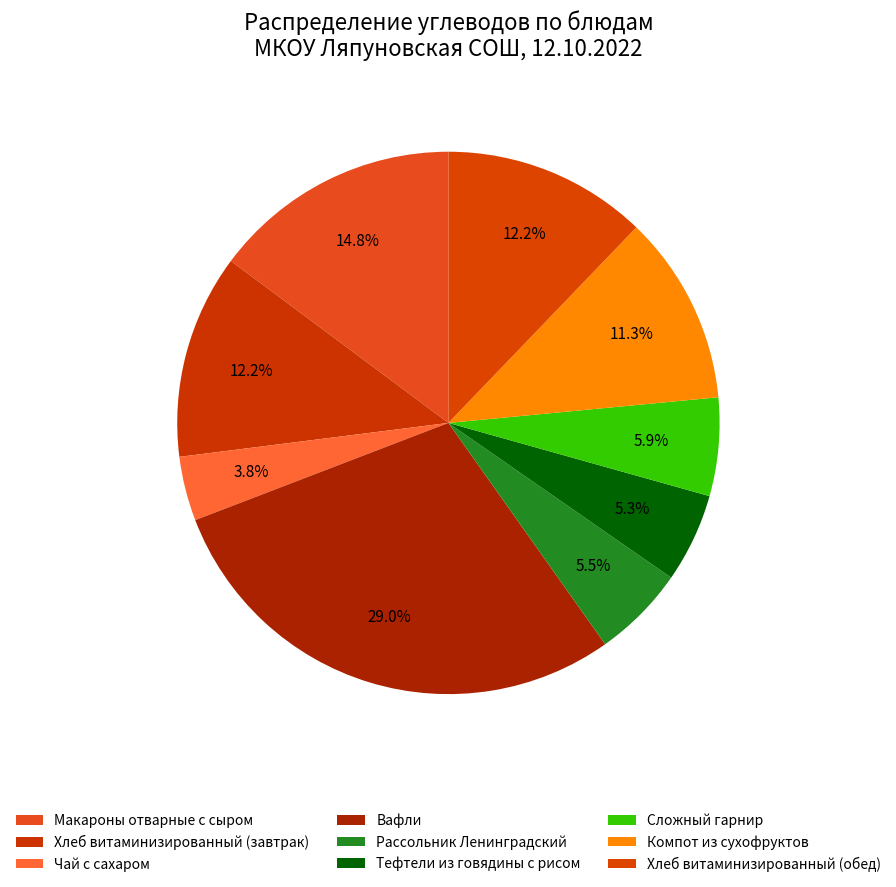

The Хлеб витаминизированный (завтрак) slice represents 12% of the pie. True or false?

True